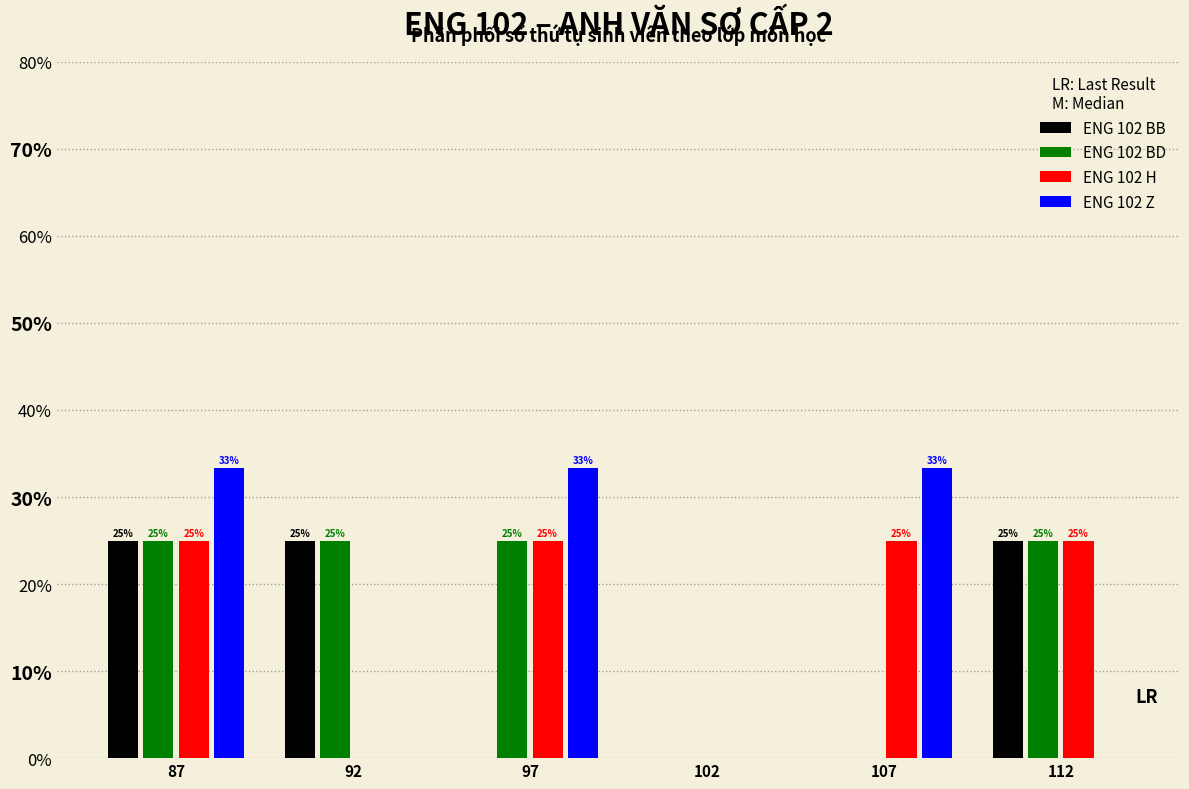

What is the maximum value for ENG 102 BD?

25.0